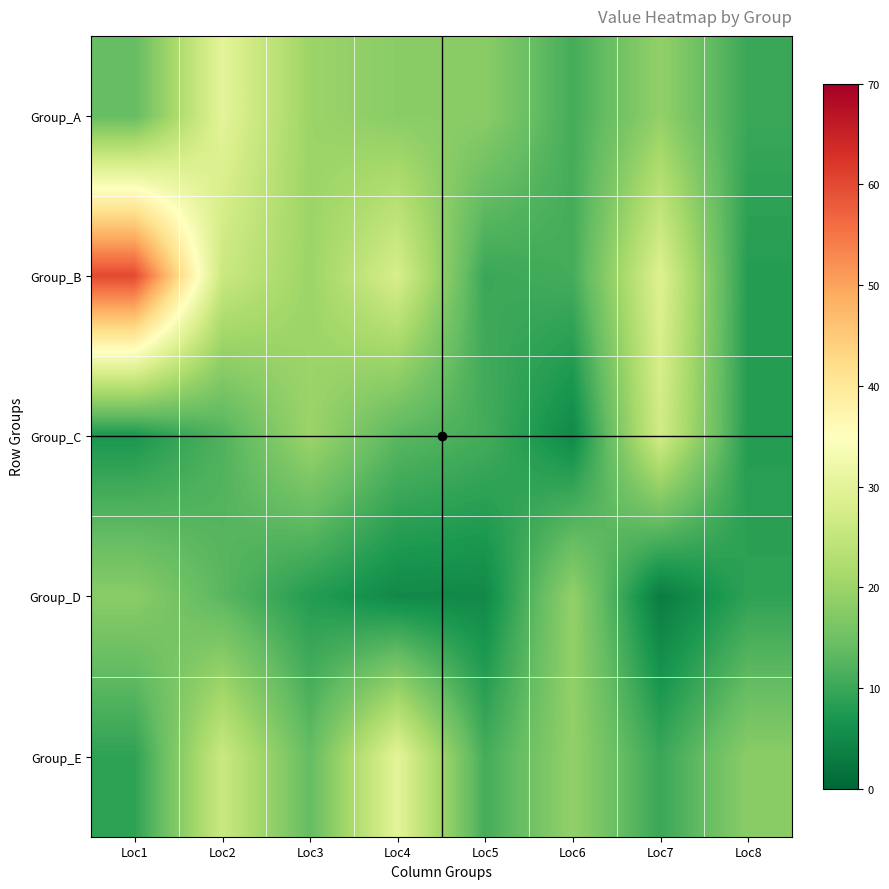

What is the total value across all series at Loc2?

107